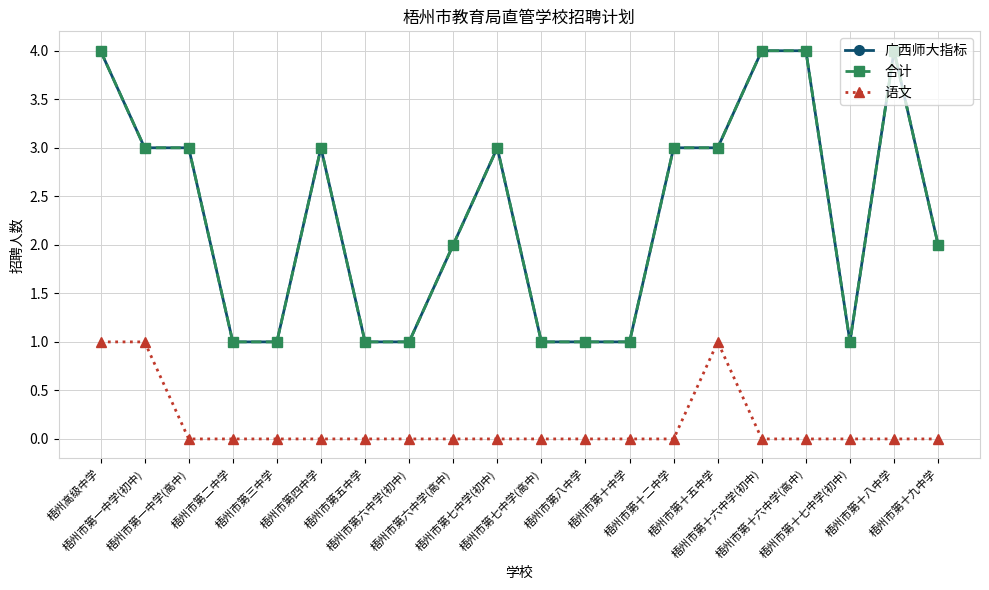

How many interior local valleys does the 合计 series have?

1